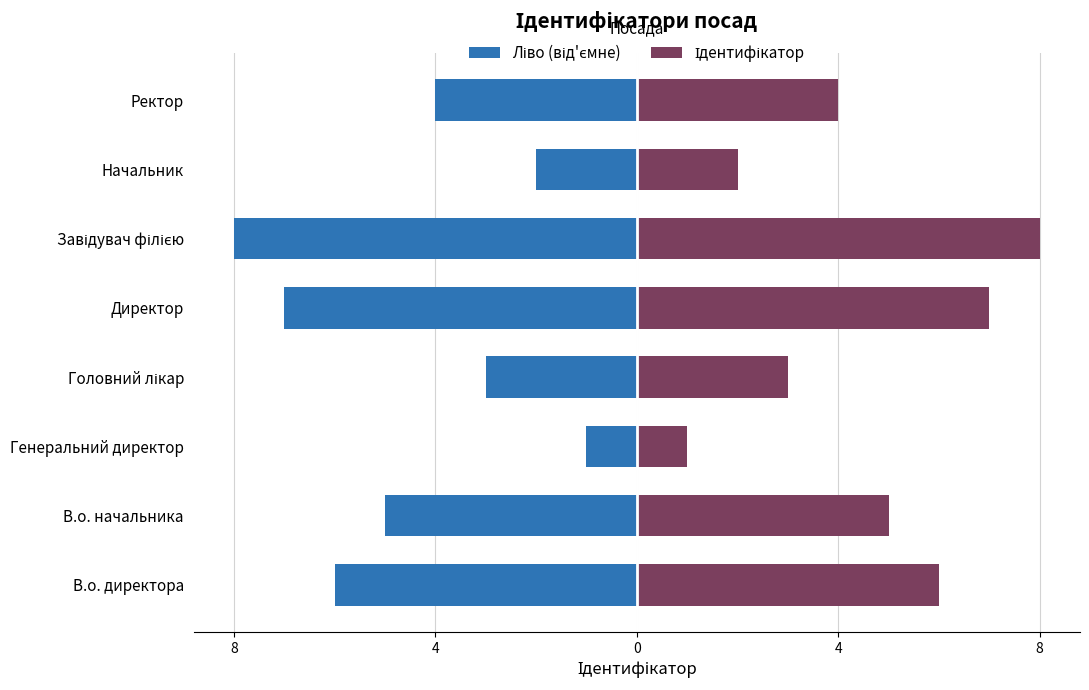

Are the bars grouped side by side (vs. stacked)?

Yes